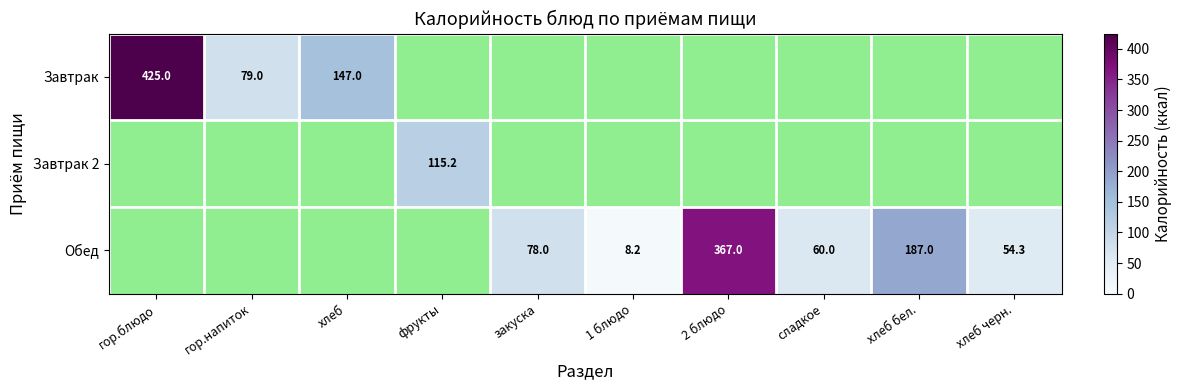

Between гор.напиток and 2 блюдо, which is larger?

2 блюдо